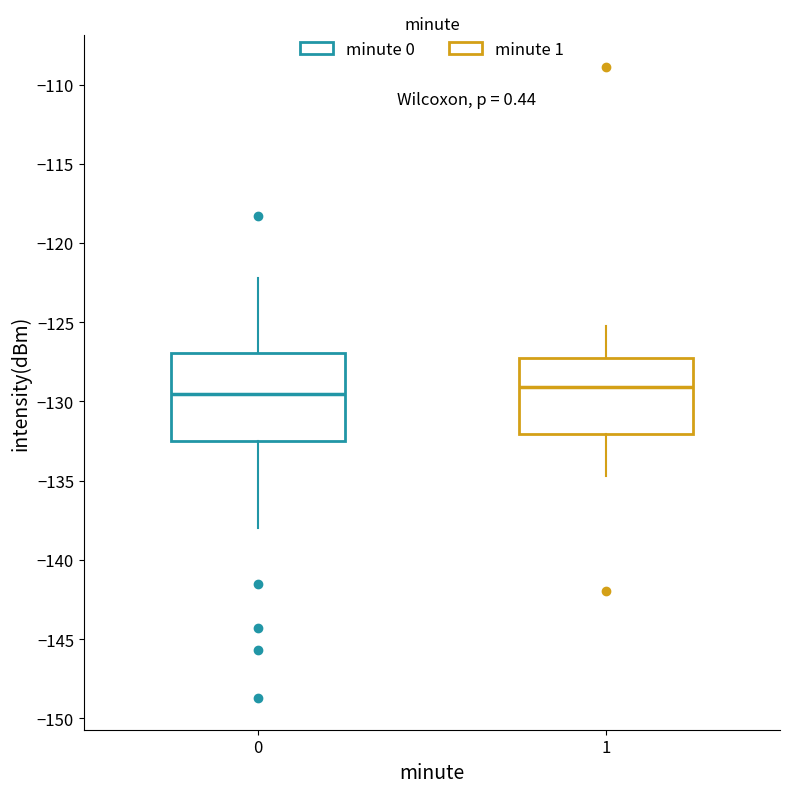

Where is the upper edge of the box at x = 1 on the y-axis? The values are not printed on the chart, so give them approximately, as read against the axis.

-127.5